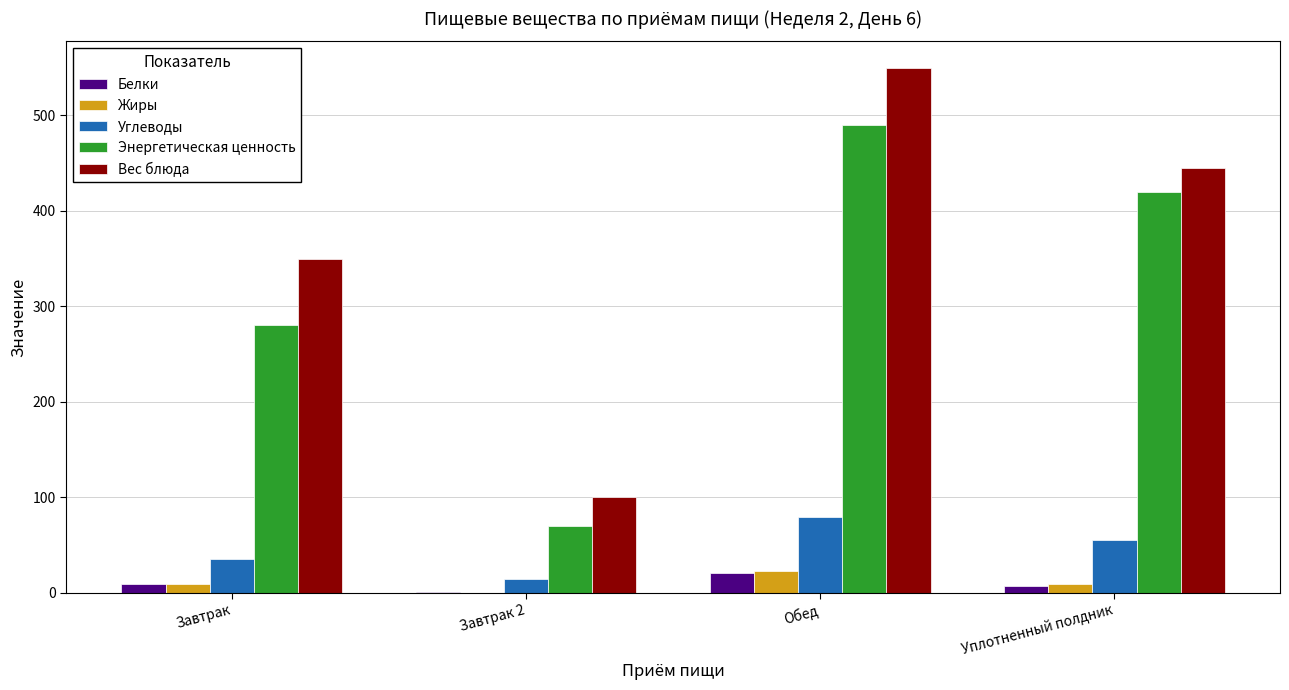

What is the sum of all Белки values?

38.4